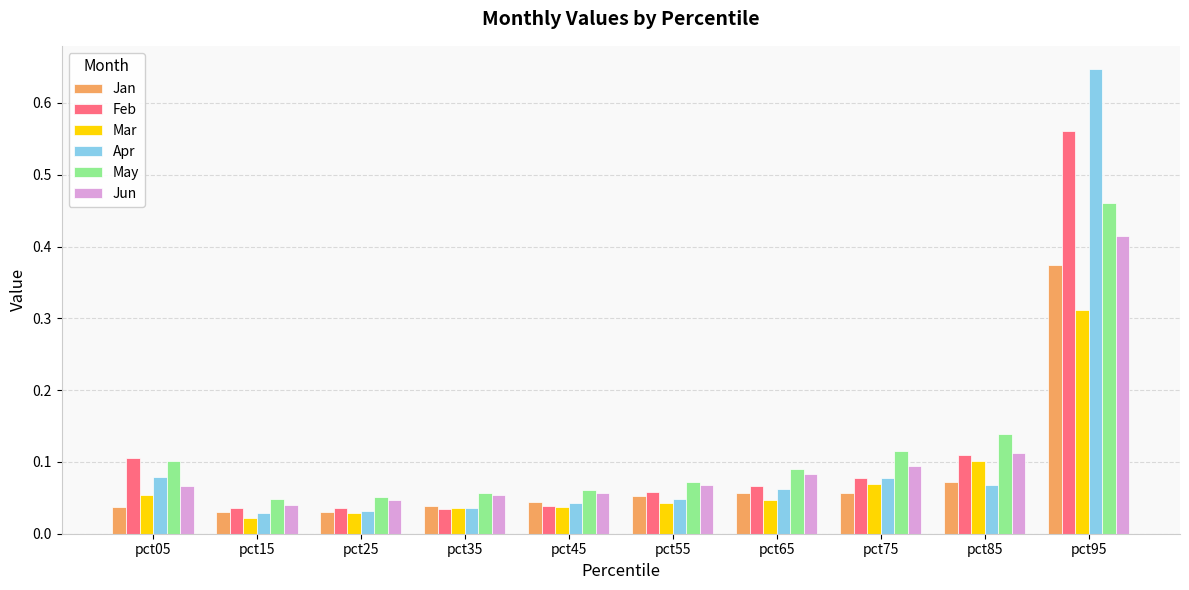

What is the total value across all series at pct25?

0.2